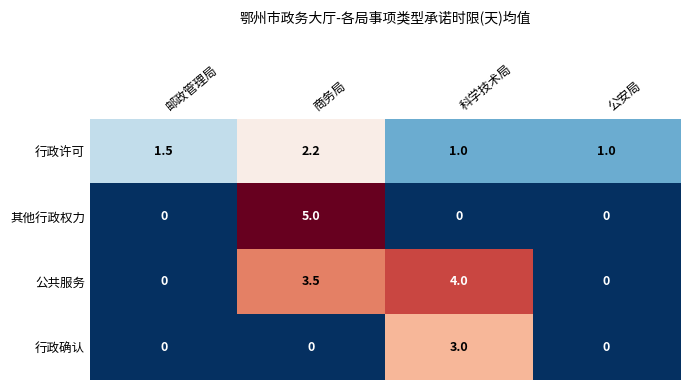

Reading left to right, extract all data points from this chart.

行政许可: 1.5	2.2	1.0	1.0
其他行政权力: 0.0	5.0	0.0	0.0
公共服务: 0.0	3.5	4.0	0.0
行政确认: 0.0	0.0	3.0	0.0